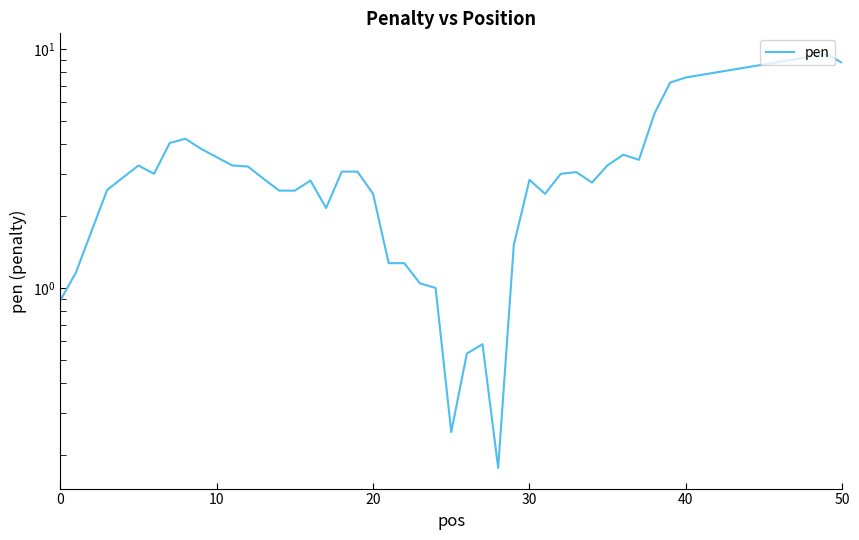

How many values are below 2?

11